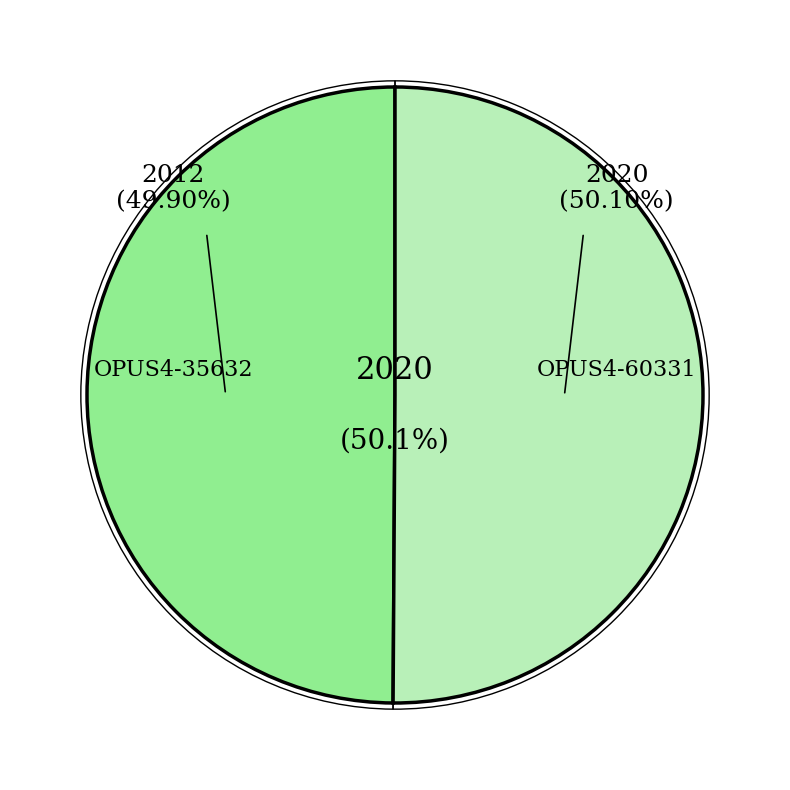

Is it true that OPUS4-35632 is 40% of the pie?

False